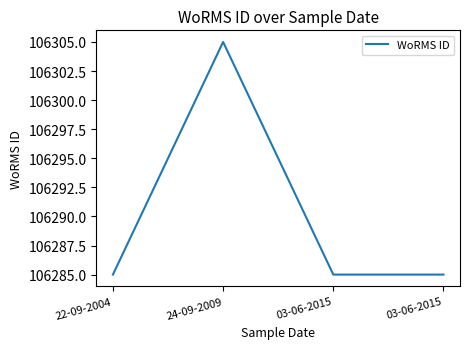

How many values are between 106285 and 106305?

4